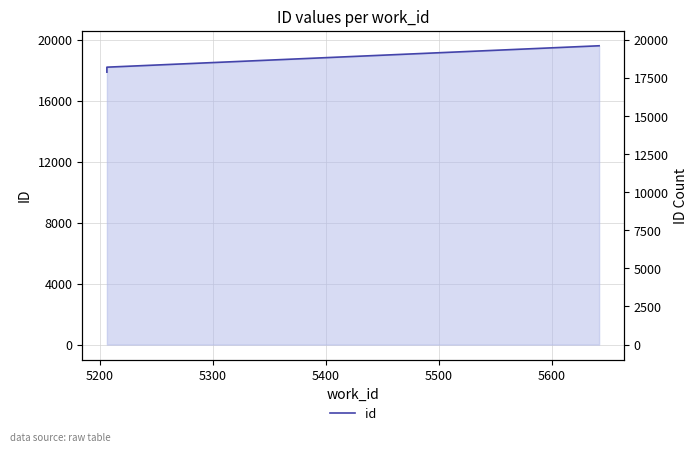

What is the sum of the values at 5400 and 5200?

36415